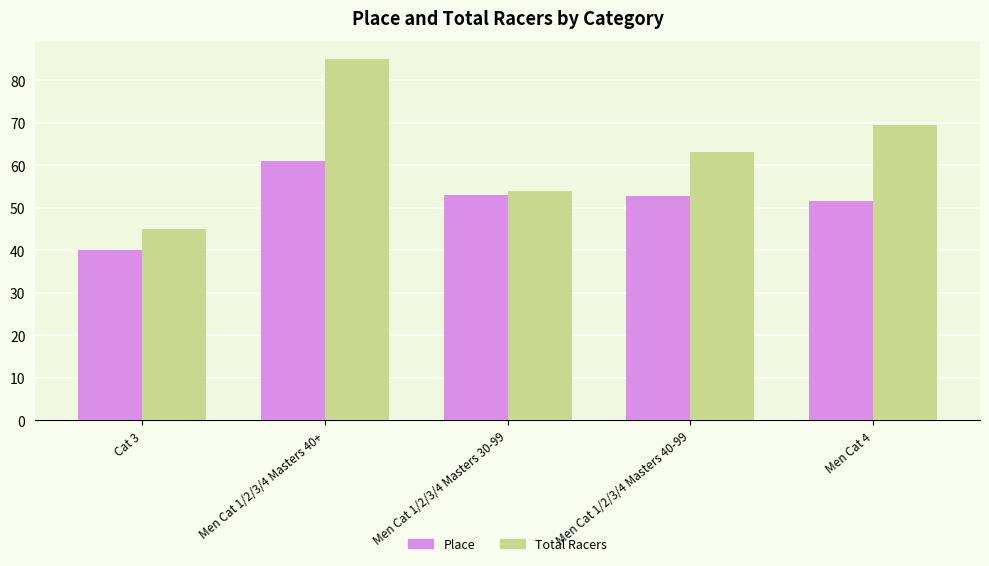

Which series has the largest total across all categories?

Total Racers